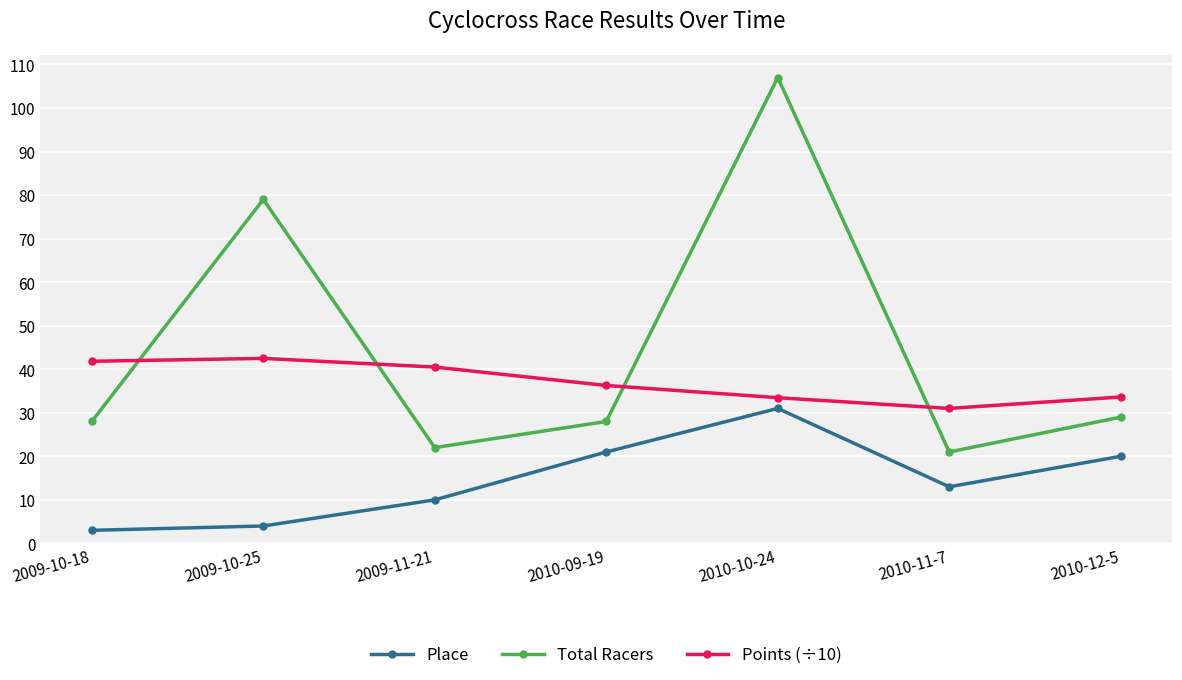

In Total Racers, how many points are lower than both neighbors (excluding endpoints)?

2